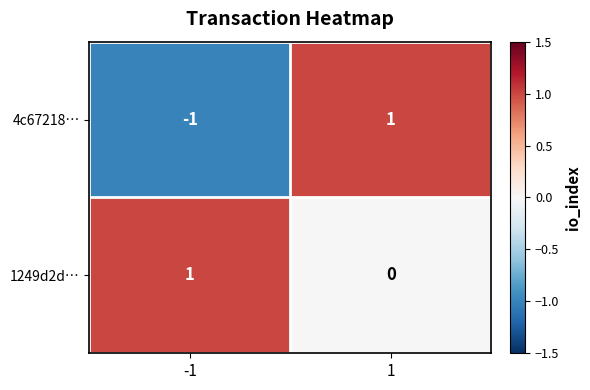

Which series has the largest total across all categories?

1249d2d…